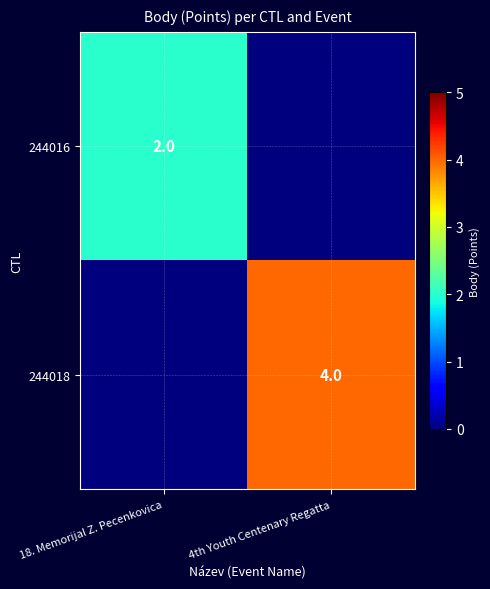

Which label corresponds to the largest value in the chart?

4th Youth Centenary Regatta